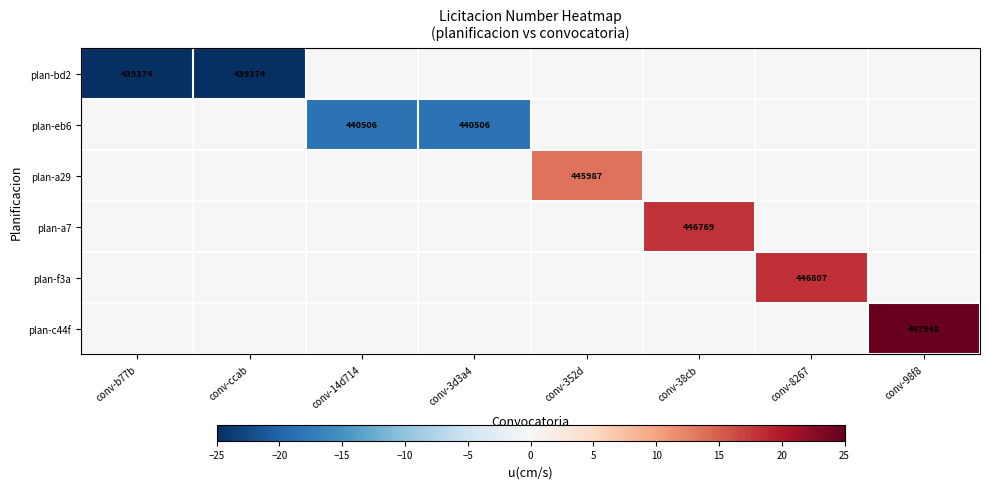

The plan-eb6 series shows 440506 at conv-14d714. True or false?

True